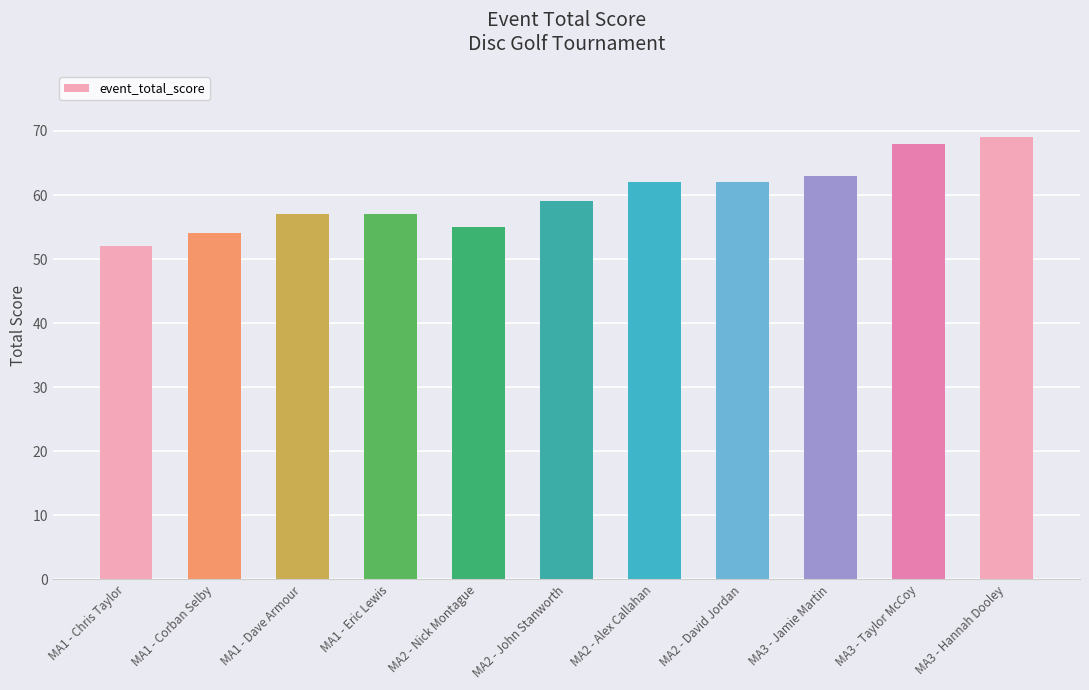

Is it true that the value at MA3 - Hannah Dooley is 69?

True